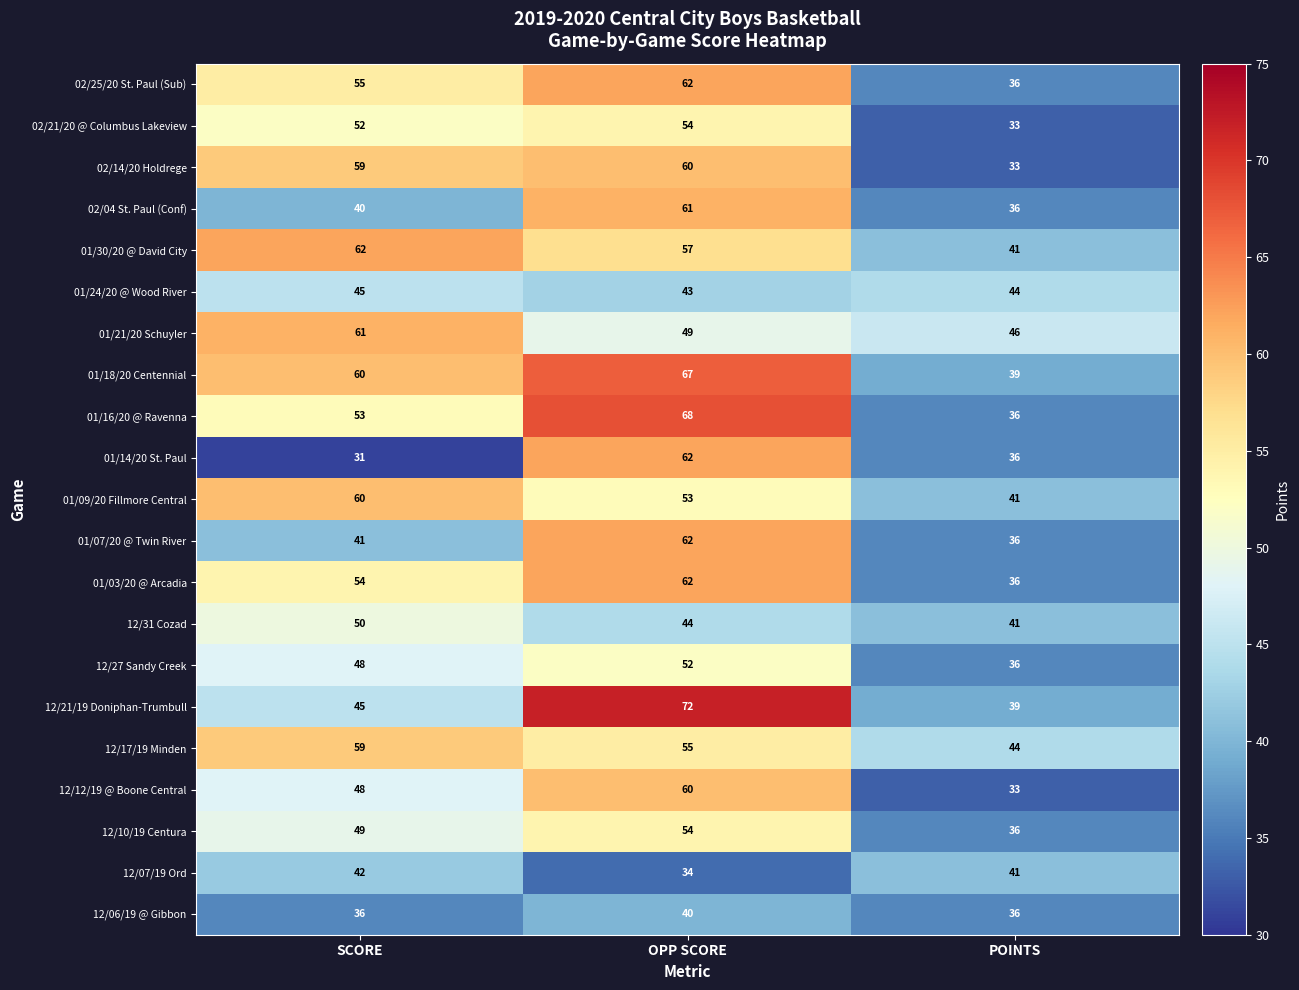

At which category does the chart reach its minimum across all series?

SCORE